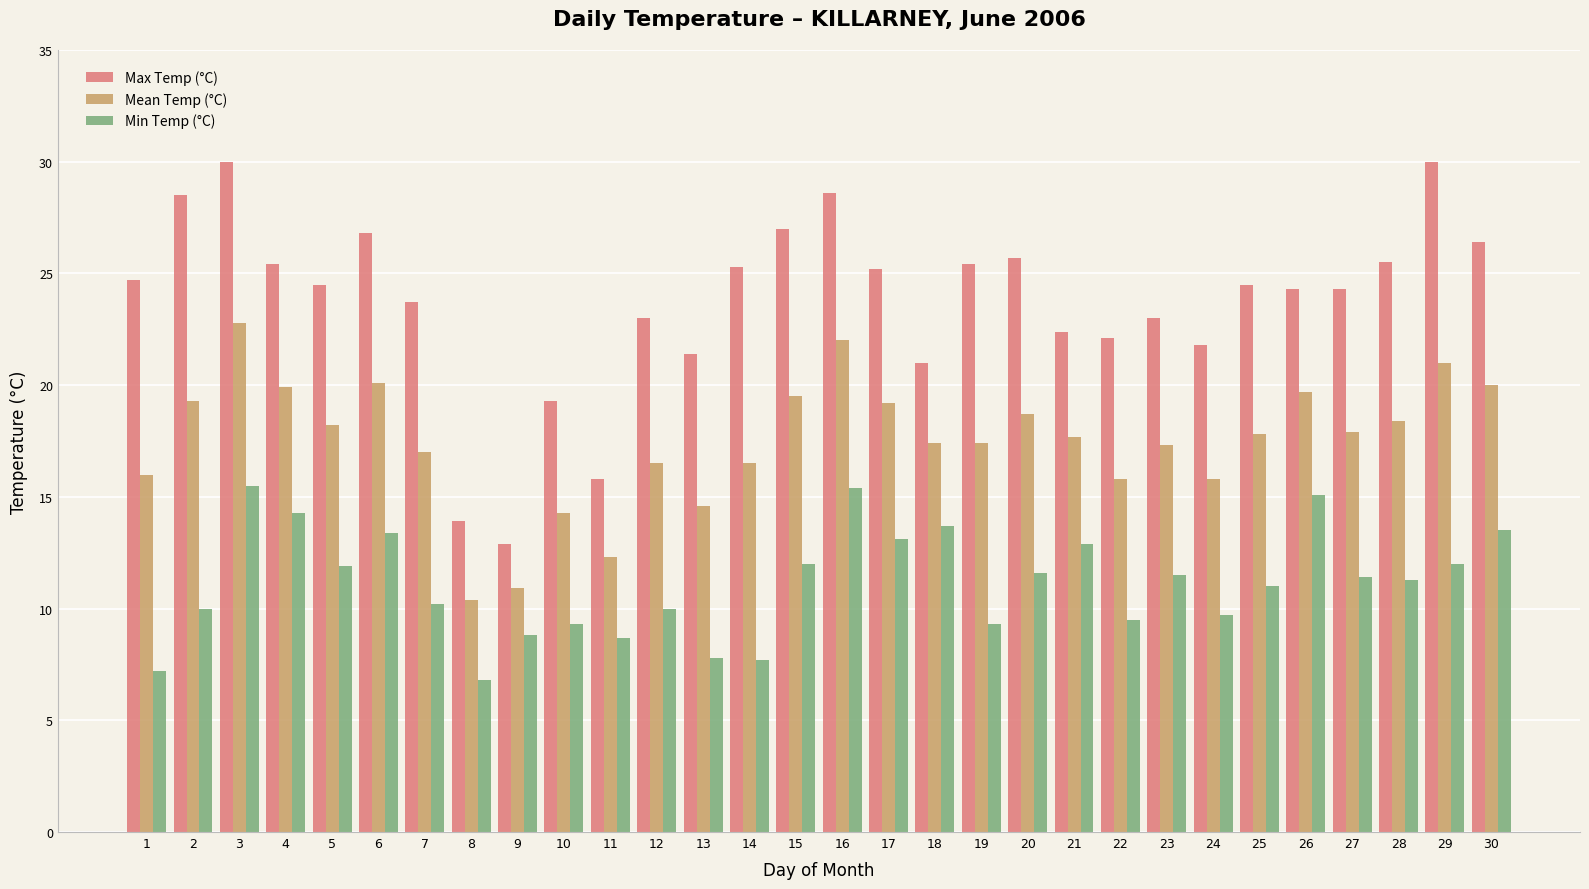

The value of Mean Temp (°C) at 15 is 19.5. True or false?

True